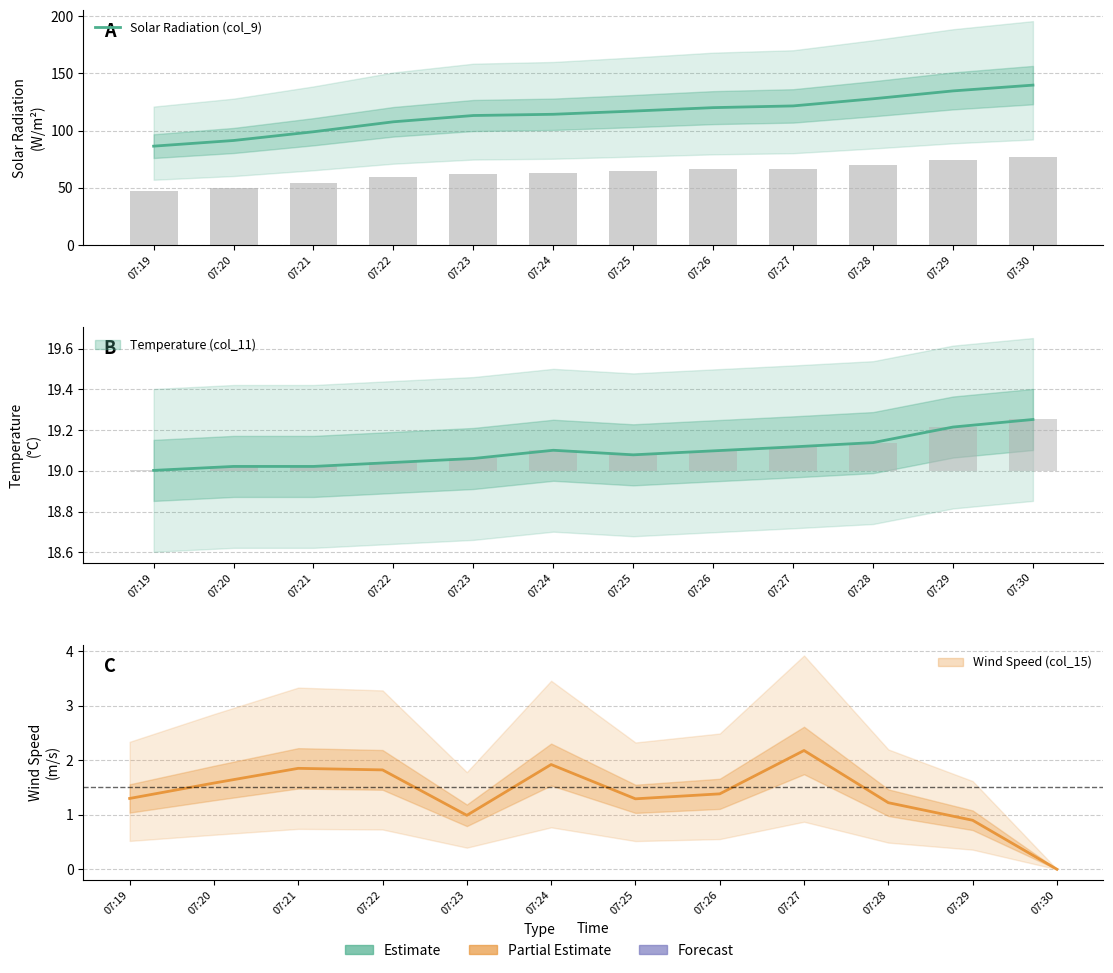

At which category does the chart reach its minimum across all series?

07:19